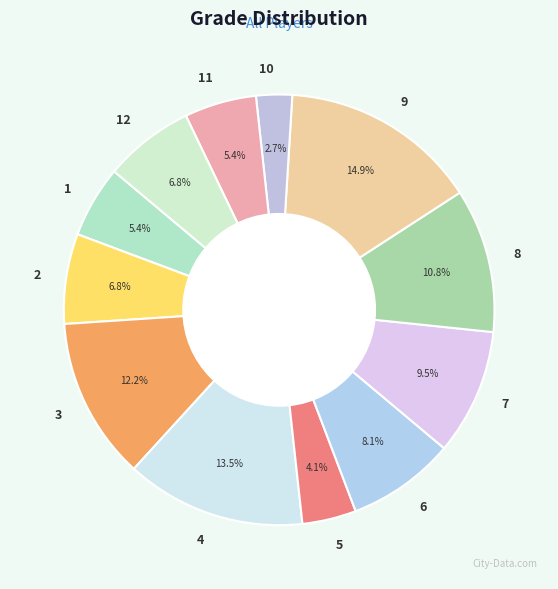

Which category has the smallest portion of the pie?

10